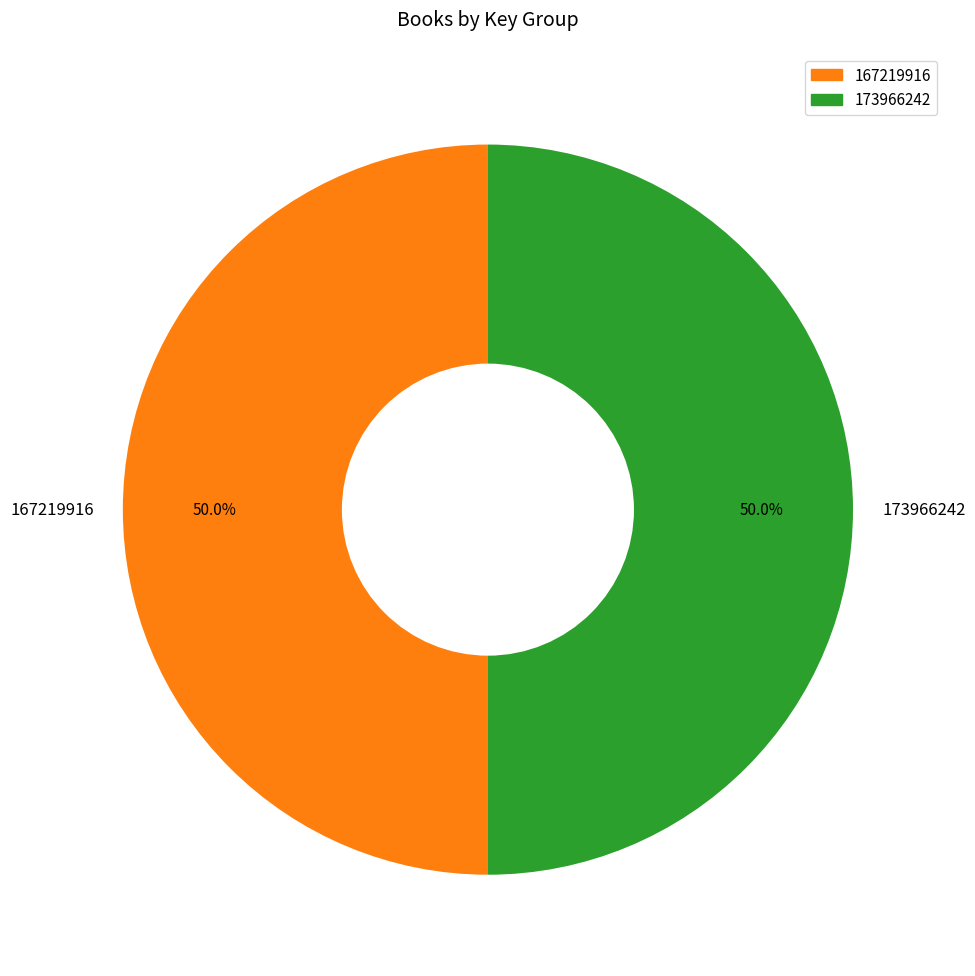

Approximately how many times larger is the value at 173966242 compared to 167219916?

1.0